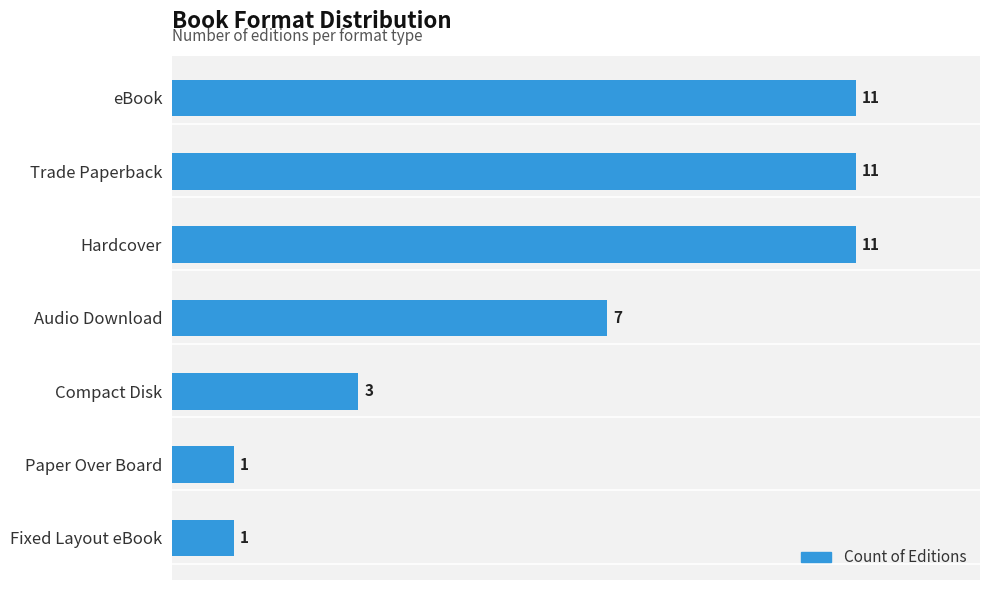

What is the difference between the maximum and minimum values?

10